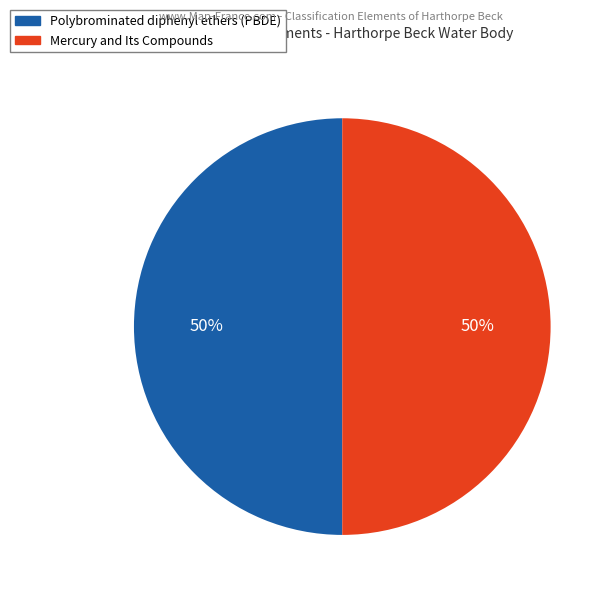

True or false: Polybrominated diphenyl ethers (PBDE) accounts for 50% of the total.

True